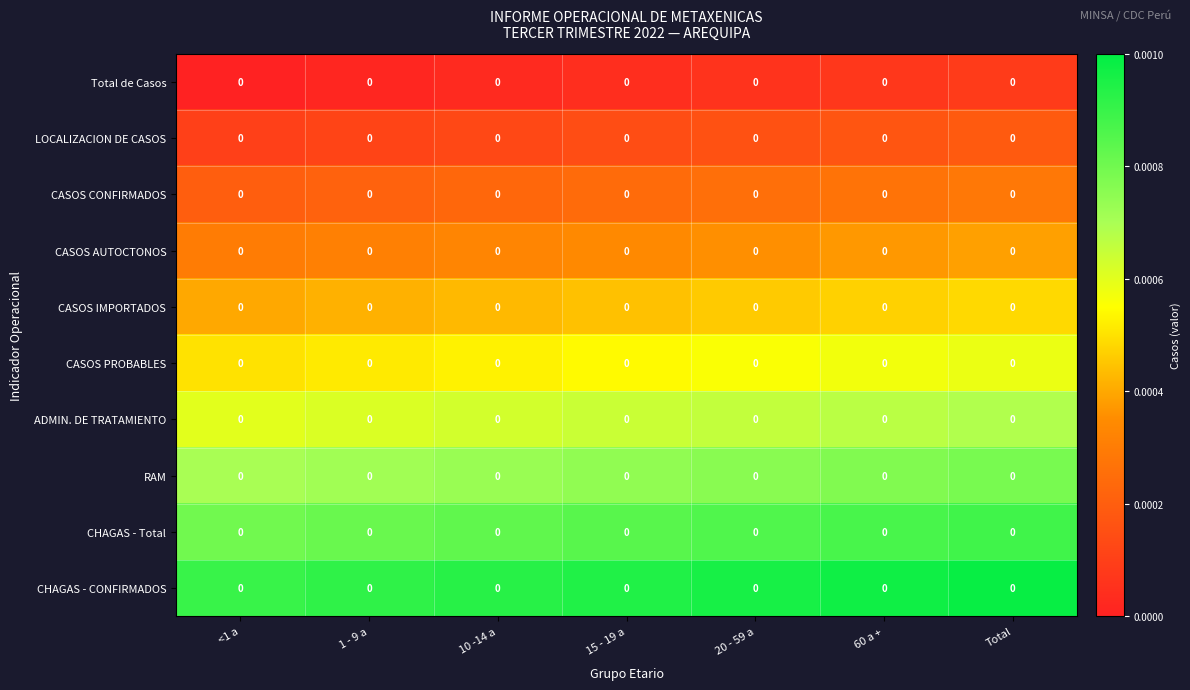

List the labels in order of LOCALIZACION DE CASOS value, smallest first.

<1 a, 1 - 9 a, 10 -14 a, 15 - 19 a, 20 - 59 a, 60 a +, Total